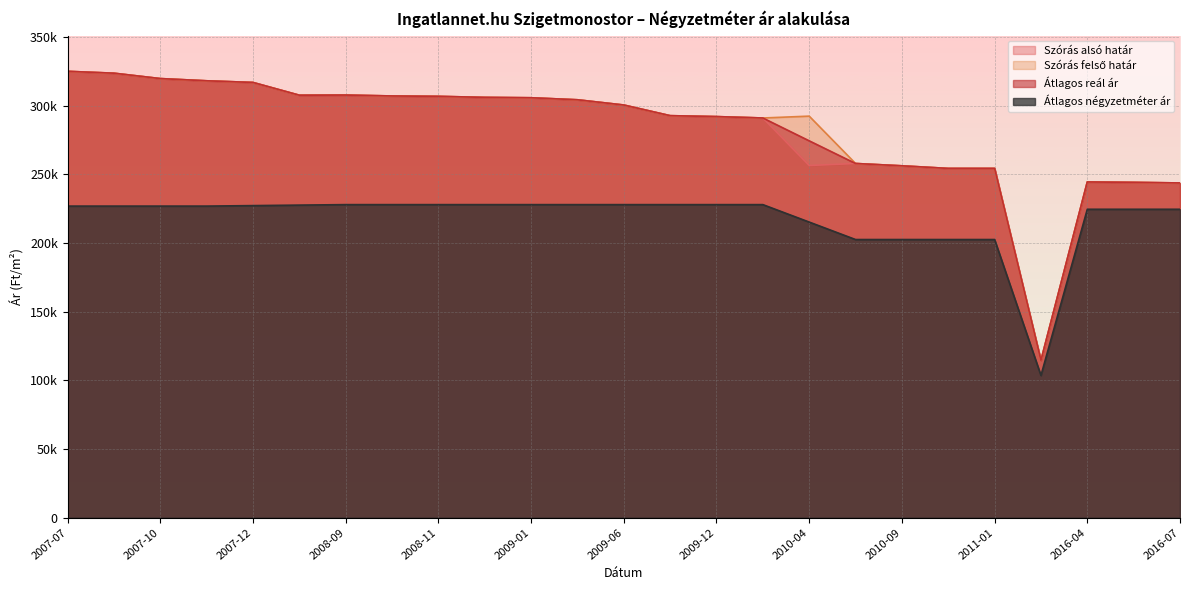

Does the chart display data point markers on the line(s)?

No